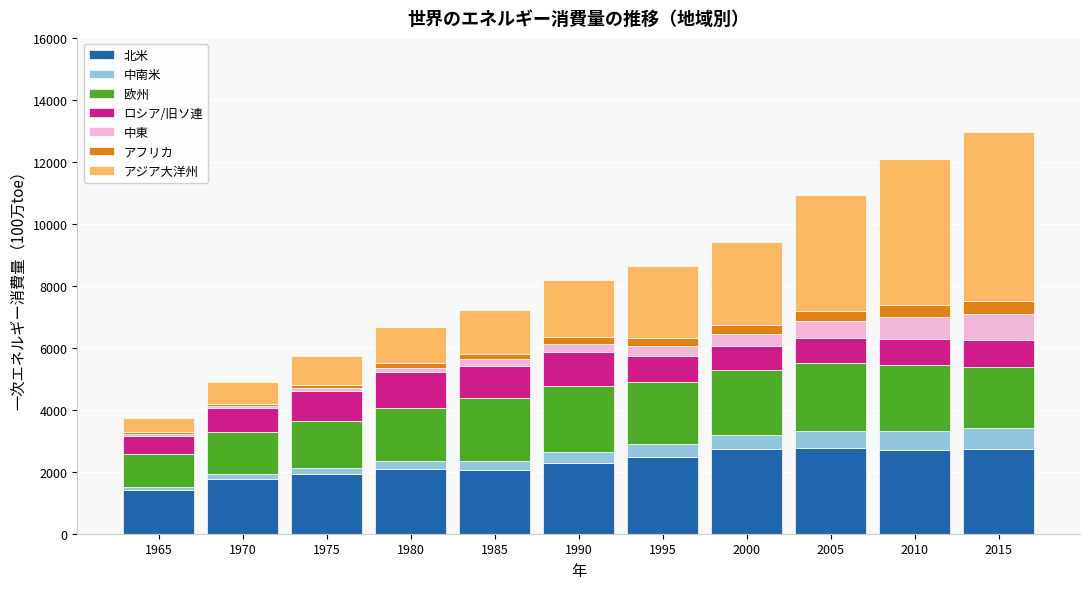

Which category has the lowest value in the 北米 series?

1965